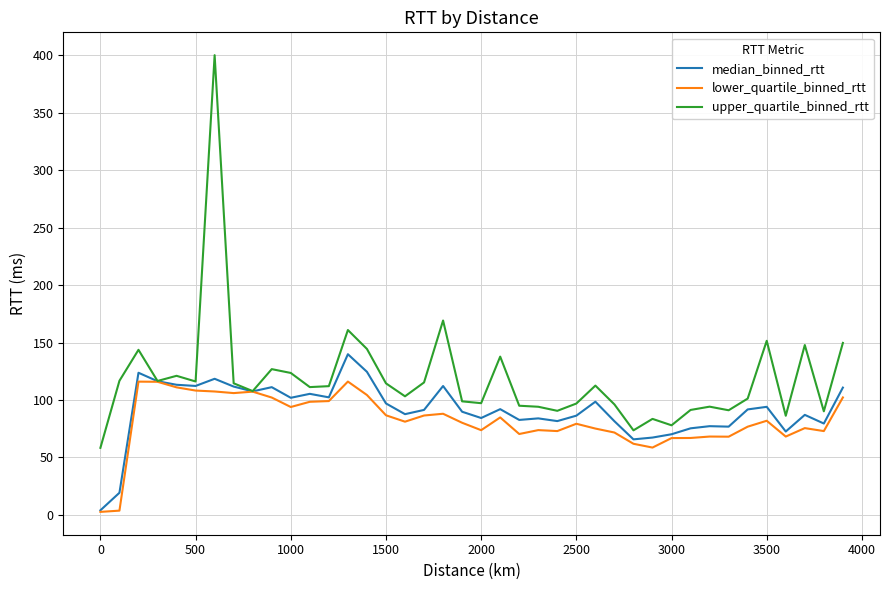

Which series has the largest total across all categories?

upper_quartile_binned_rtt